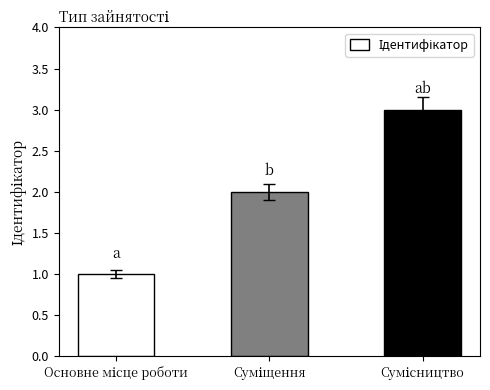

What is the greatest value displayed?

3